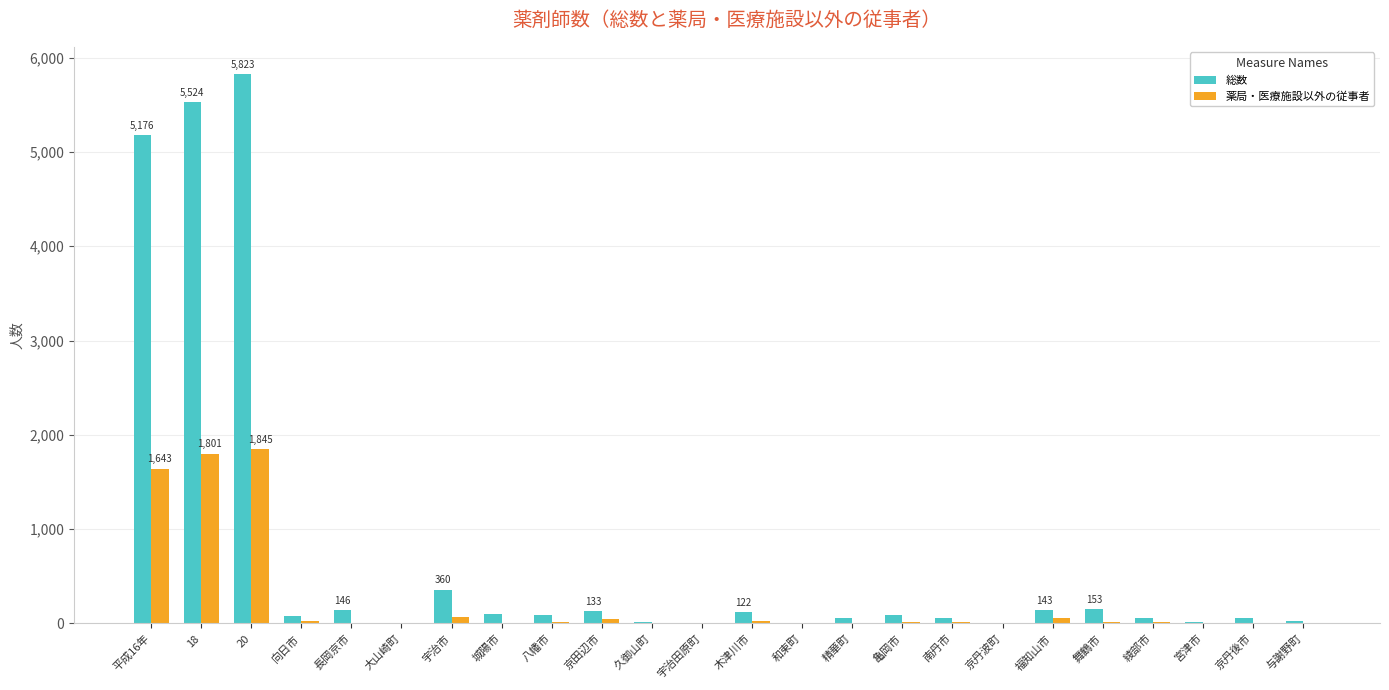

The value of 総数 at 長岡京市 is 146. True or false?

True